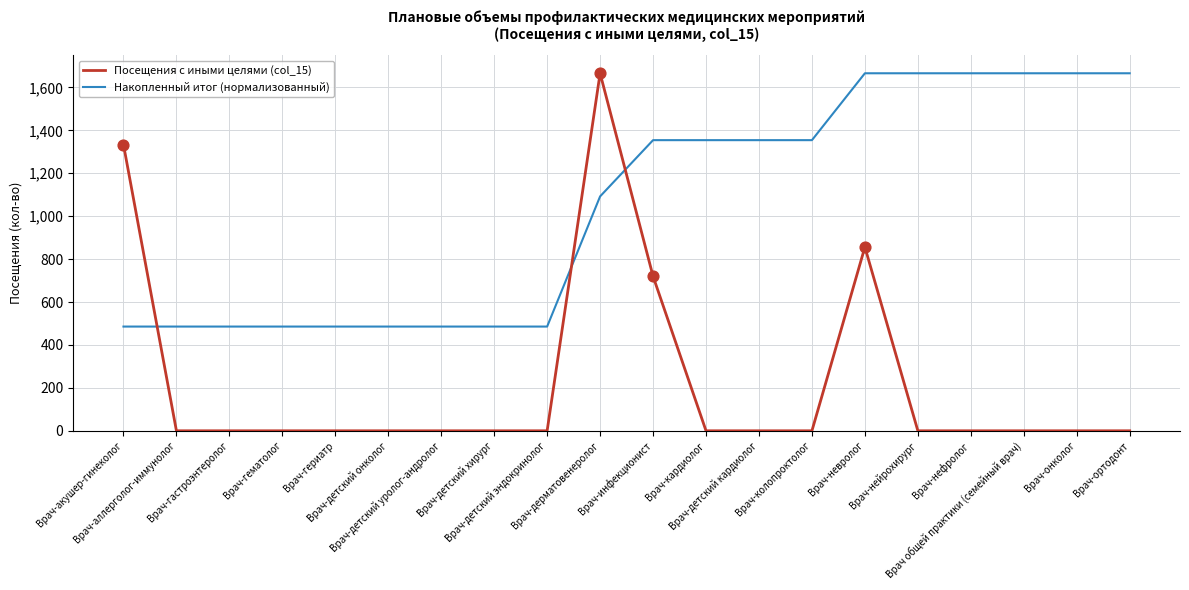

At how many categories does at least one series exceed 123?

20